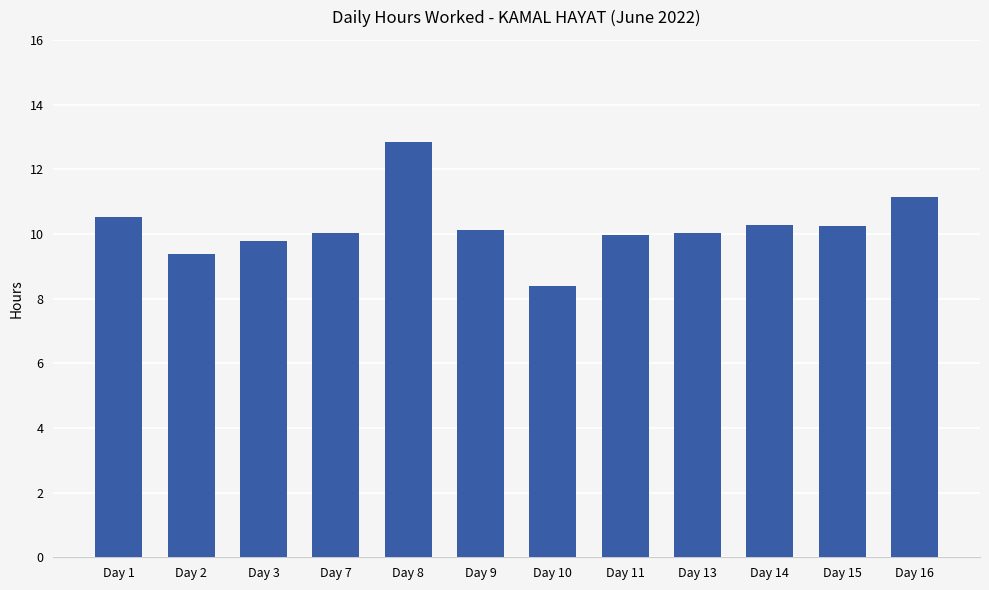

At which category does the chart reach its minimum across all series?

Day 10